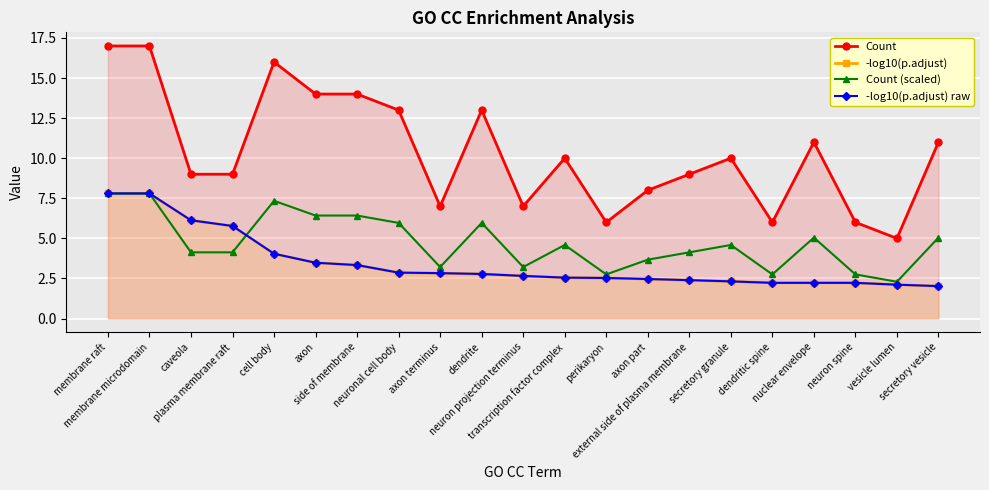

Which label corresponds to the largest value in the chart?

membrane raft